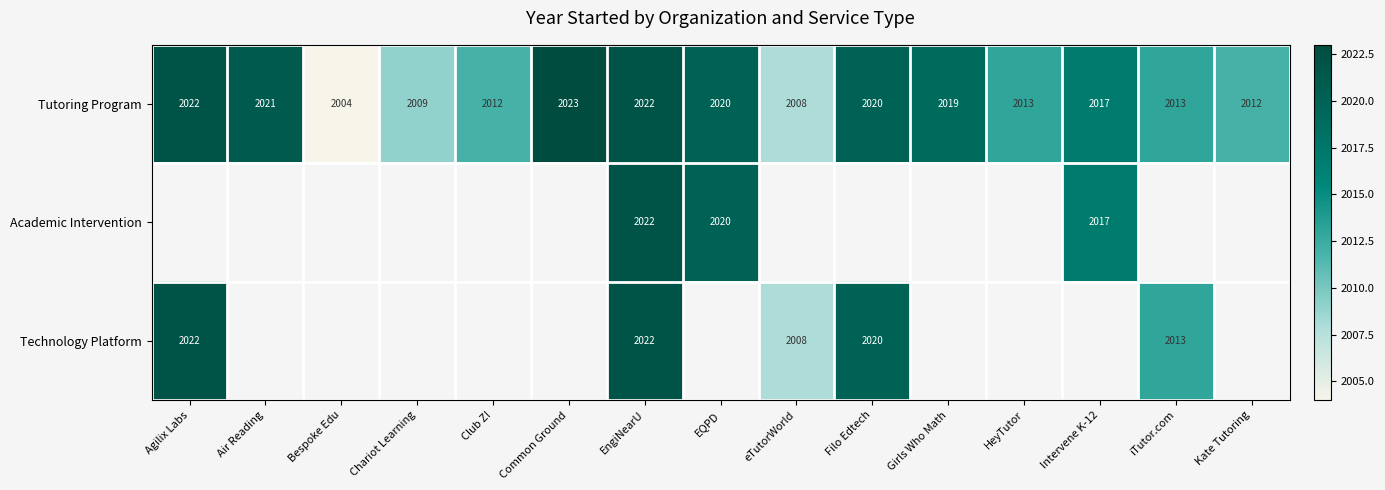

What is the difference between the maximum and minimum values in the Tutoring Program series?

19